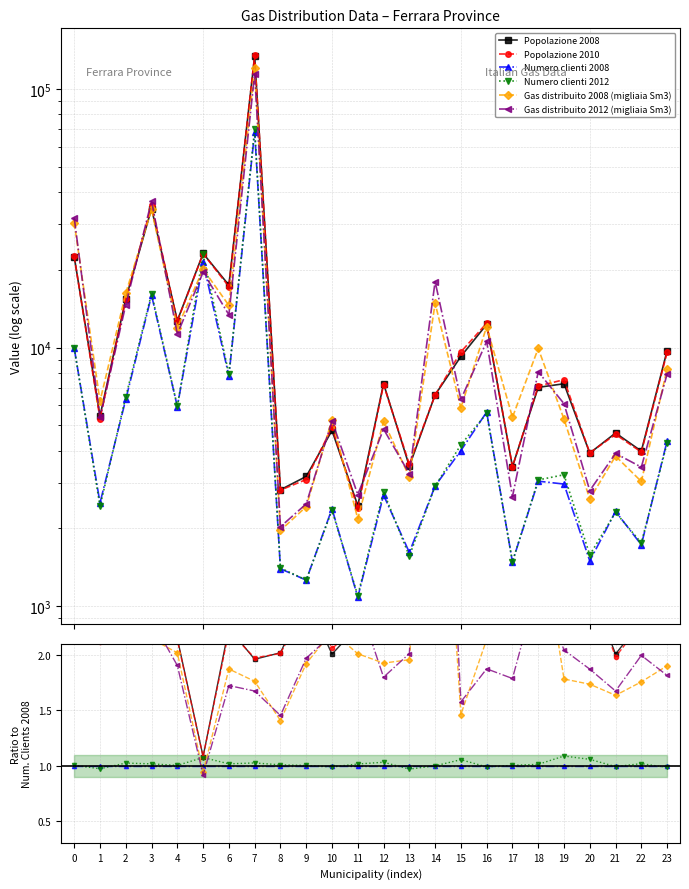

True or false: Popolazione 2008 and Numero clienti 2008 intersect in this chart.

False